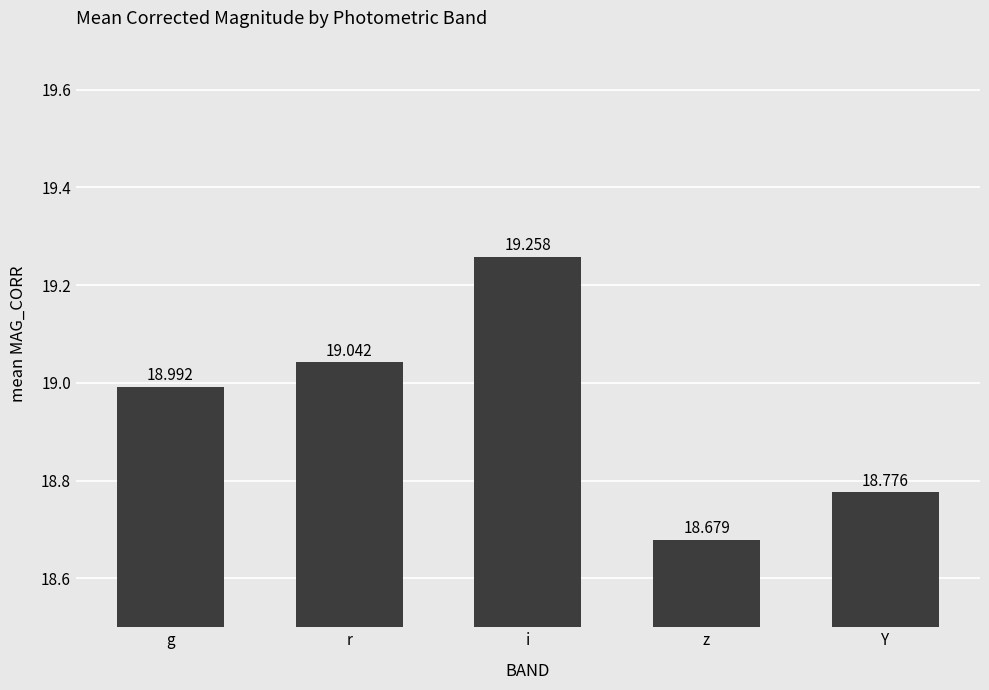

What is the difference between the maximum and minimum values?

0.6